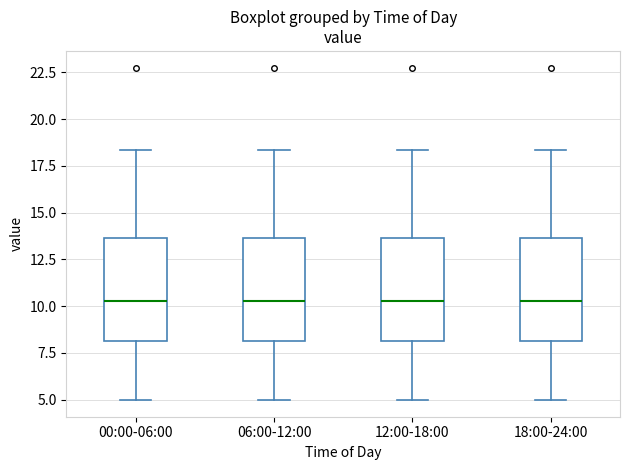

Reading left to right, transcribe this box plot: for each box, give where its median line is, the range the box spans, and where its two whiskers end, as read against the y-axis. The values are not printed on the chart, so give them approximately, as read against the axis.

00:00-06:00: median 10.5, box 8.0 to 13.5, whiskers 5.0 to 18.5
06:00-12:00: median 10.5, box 8.0 to 13.5, whiskers 5.0 to 18.5
12:00-18:00: median 10.5, box 8.0 to 13.5, whiskers 5.0 to 18.5
18:00-24:00: median 10.5, box 8.0 to 13.5, whiskers 5.0 to 18.5